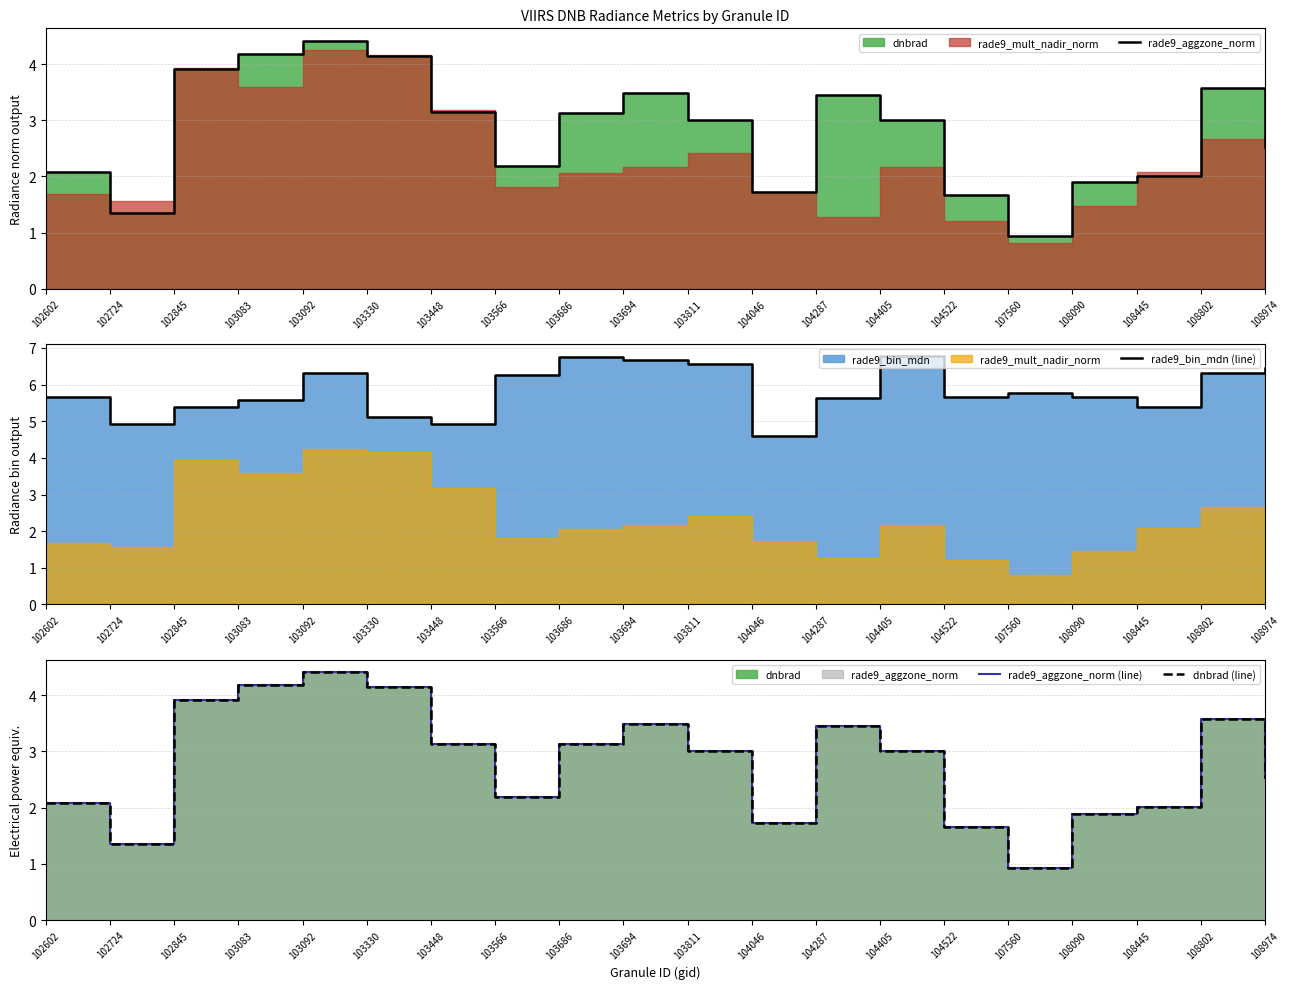

How many data points in rade9_aggzone_norm (line) are above 3?

11